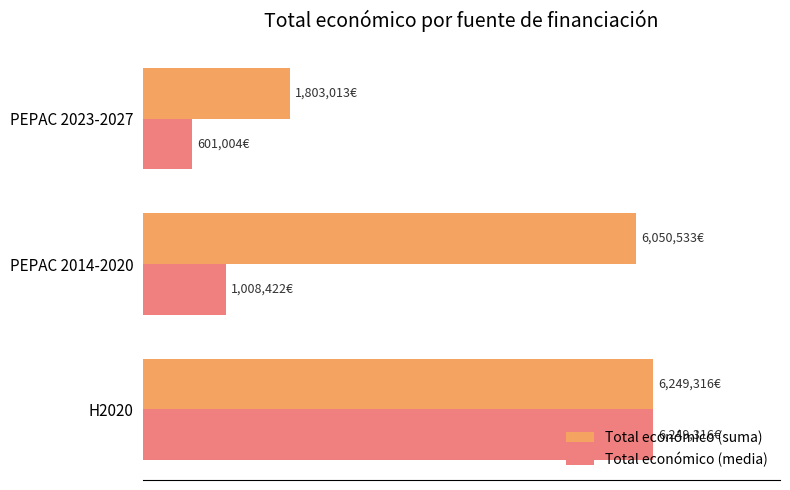

What is the average value of the Total económico (suma) series?

4700954.0